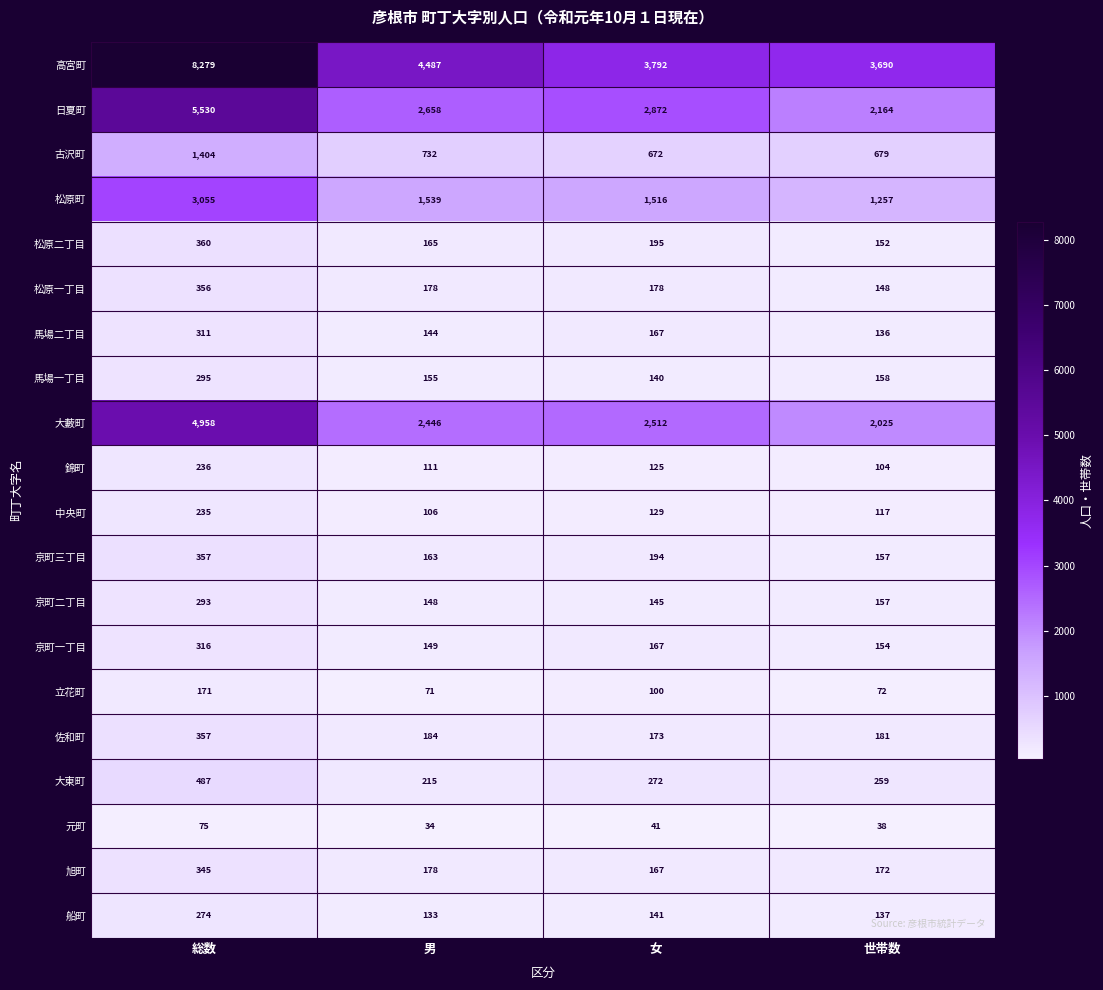

What is the maximum value shown in the chart?

8279